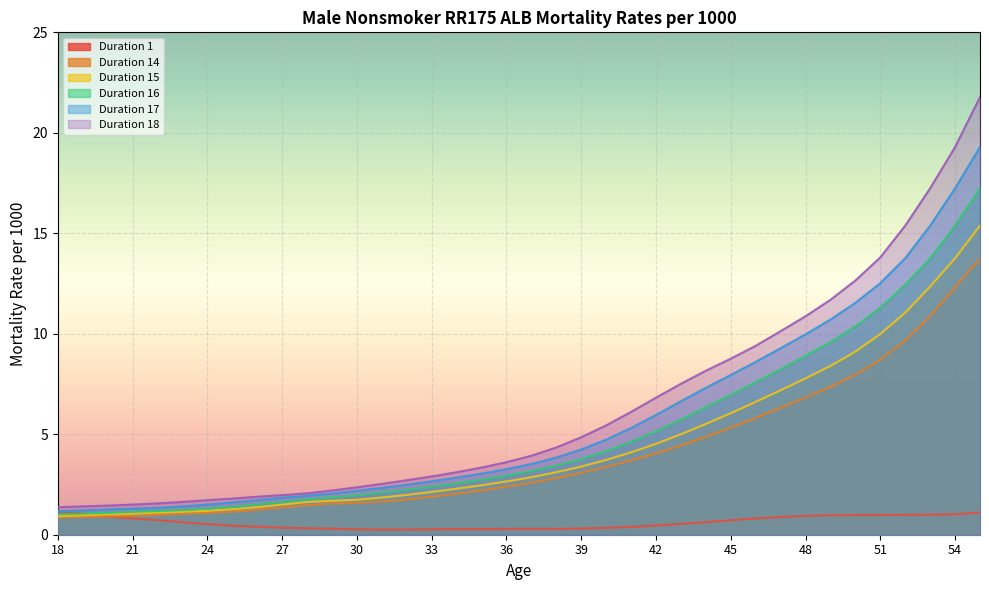

Rank the series by their maximum value, from highest to lowest.

Duration 18, Duration 17, Duration 16, Duration 15, Duration 14, Duration 1